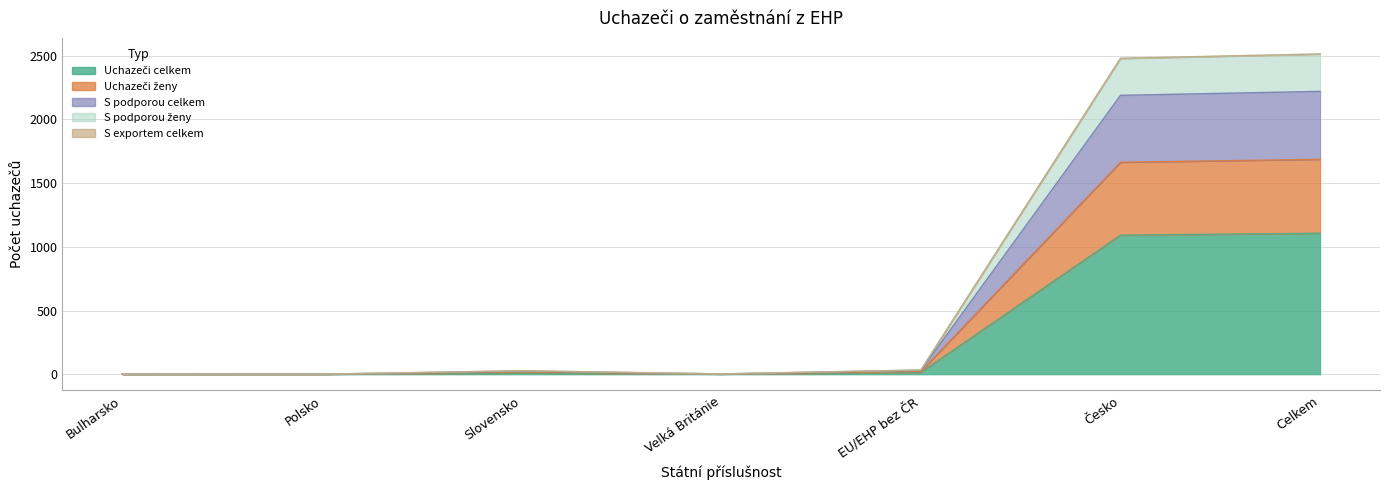

Reading left to right, list all the values displayed in this chart.

Uchazeči celkem: Bulharsko=1	Polsko=1	Slovensko=11	Velká Británie=2	EU/EHP bez ČR=15	Česko=1092	Celkem=1107
Uchazeči ženy: Bulharsko=1	Polsko=1	Slovensko=19	Velká Británie=2	EU/EHP bez ČR=23	Česko=1664	Celkem=1687
S podporou celkem: Bulharsko=2	Polsko=1	Slovensko=25	Velká Británie=3	EU/EHP bez ČR=31	Česko=2189	Celkem=2220
S podporou ženy: Bulharsko=2	Polsko=1	Slovensko=28	Velká Británie=3	EU/EHP bez ČR=34	Česko=2480	Celkem=2514
S exportem celkem: Bulharsko=2	Polsko=1	Slovensko=28	Velká Británie=3	EU/EHP bez ČR=34	Česko=2478	Celkem=2512